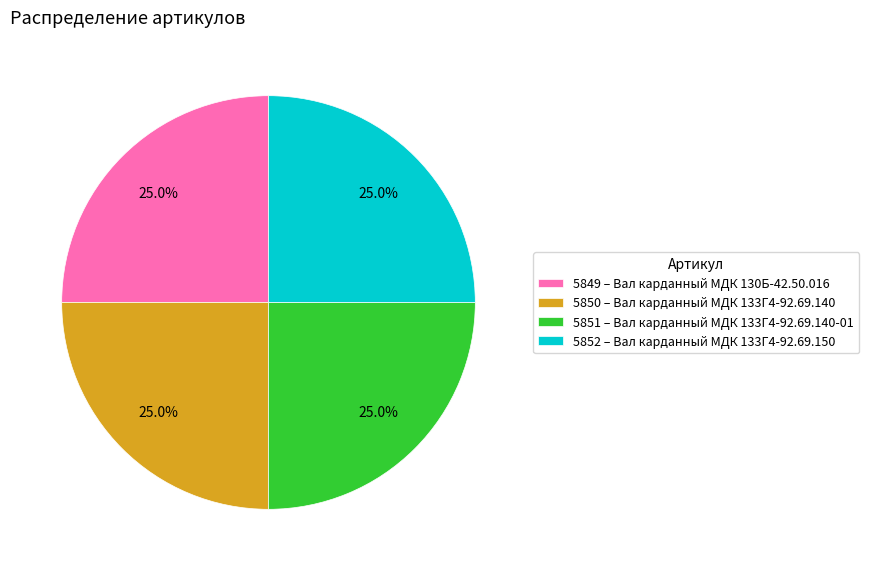

How many segments does this pie chart have?

4